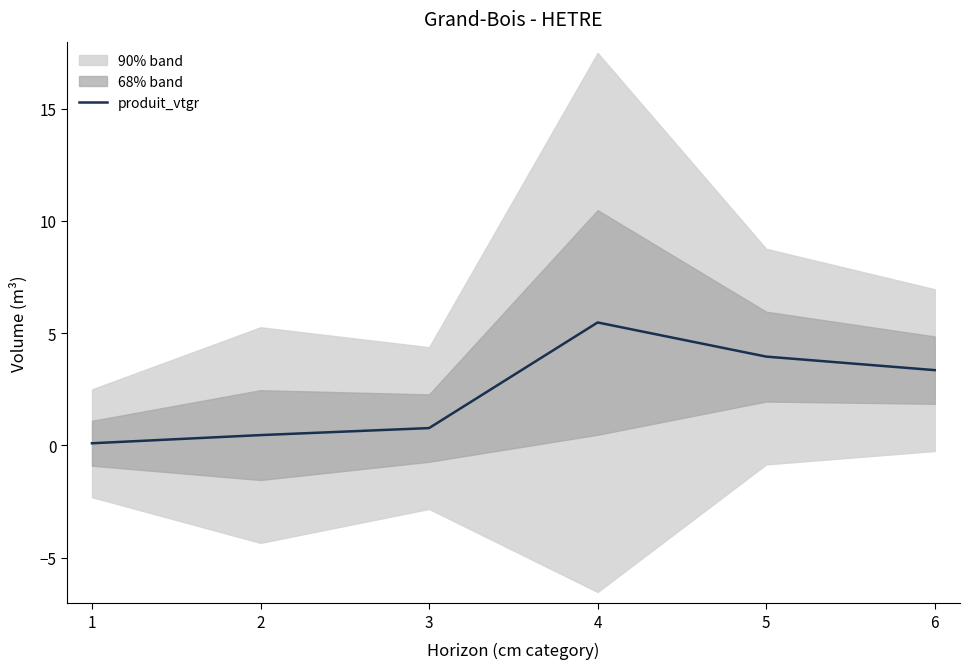

What is the change in value from 3 to 5?

+3.2